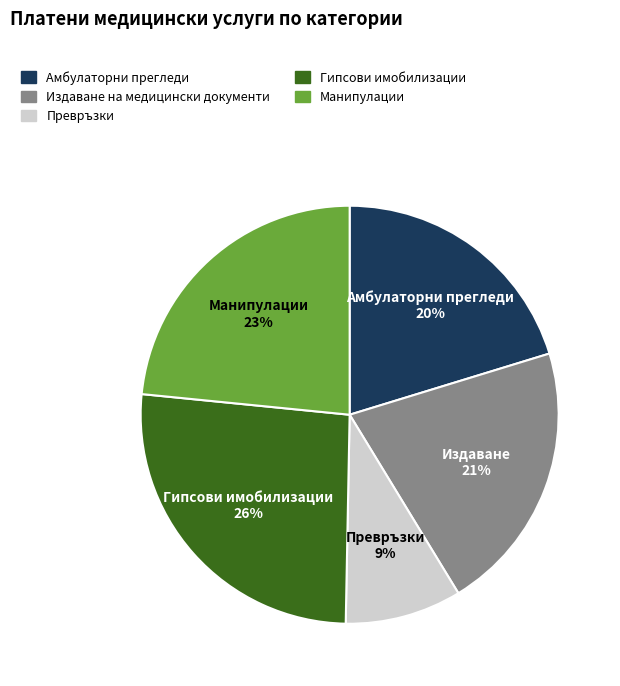

Count the number of slices in the pie.

5